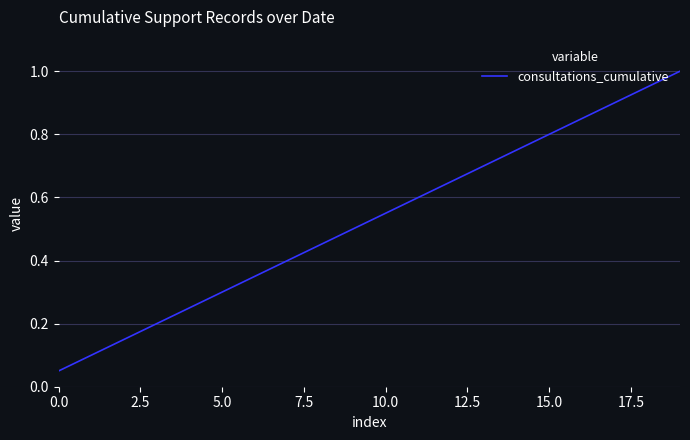

What is the difference between the maximum and minimum values?

0.9